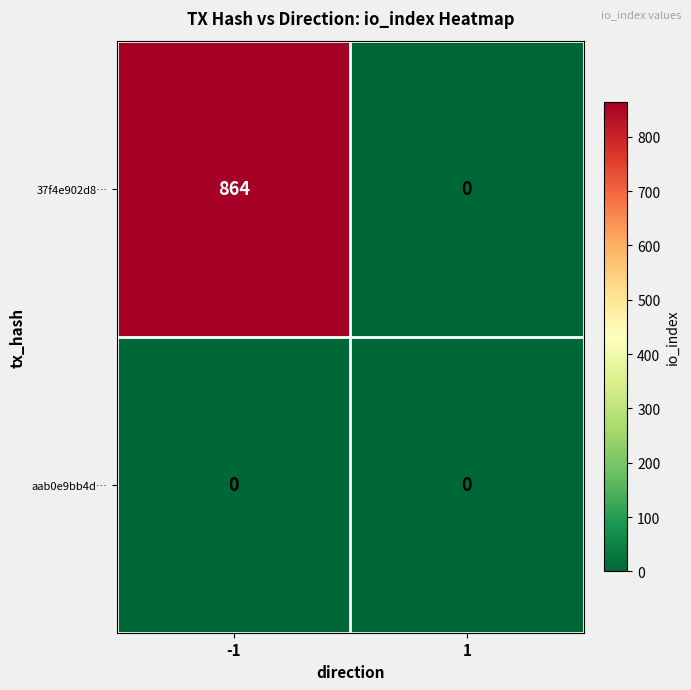

What is the total value across all series at -1?

864